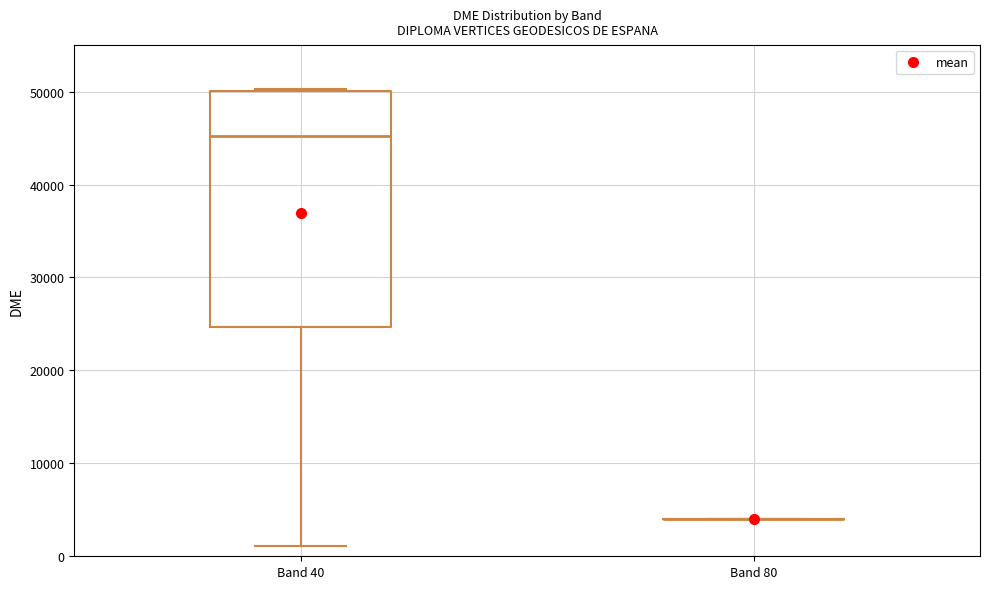

Reading left to right, transcribe this box plot: for each box, give where its median line is, the range the box spans, and where its two whiskers end, as read against the y-axis. The values are not printed on the chart, so give them approximately, as read against the axis.

Band 40: median 45000, box 25000 to 50000, whiskers 1000 to 50000
Band 80: box collapsed to a line at 4000, whiskers 4000 to 4000